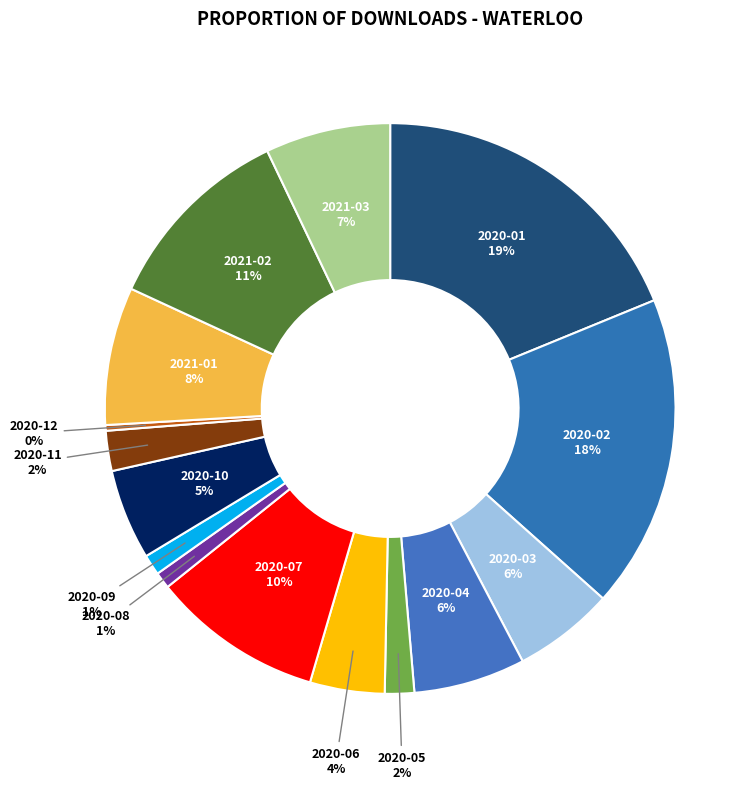

Is there any slice that represents more than half of the pie?

No